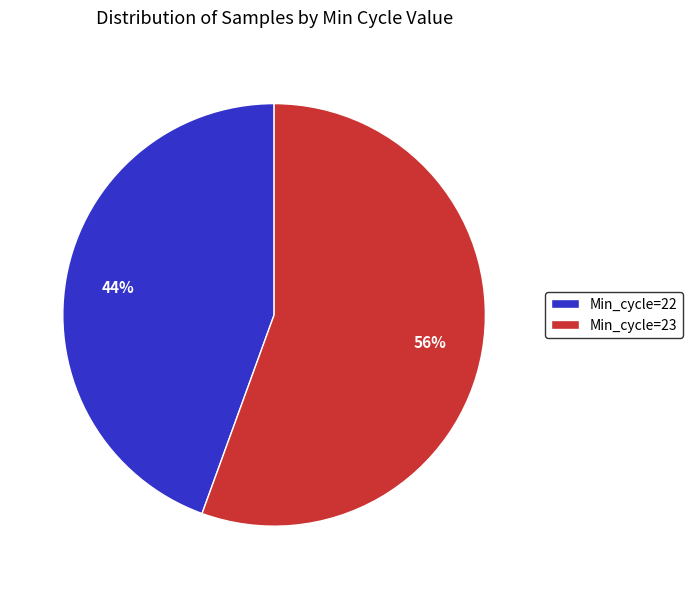

How many segments does this pie chart have?

2